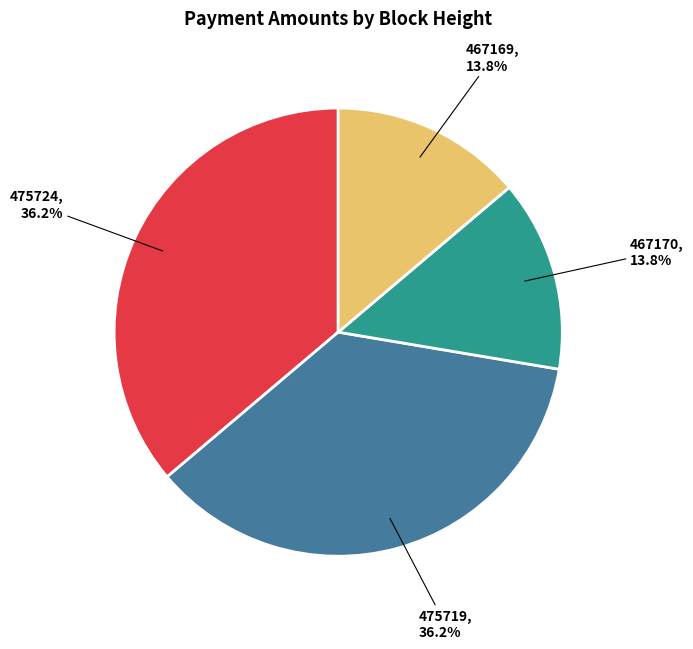

To the nearest percent, what percentage of the pie is 475724?

36%